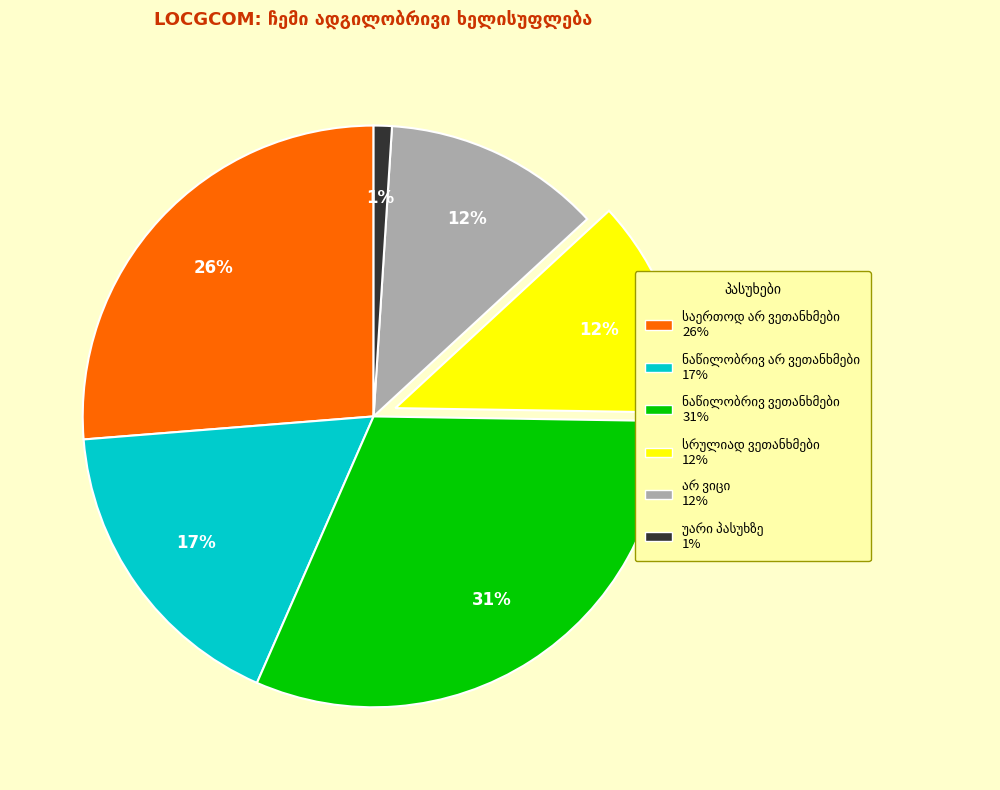

To the nearest percent, what is the difference between the largest and smallest slice percentages?

30%